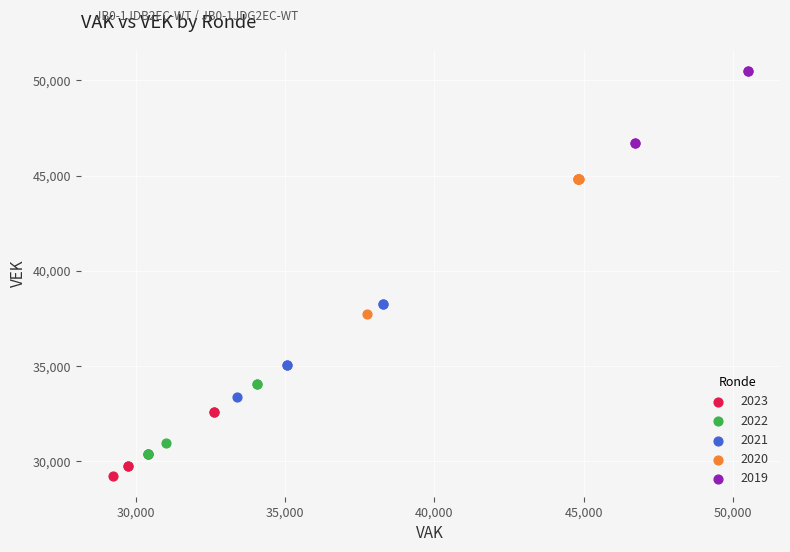

Which series has the widest spread of Y values?

2020